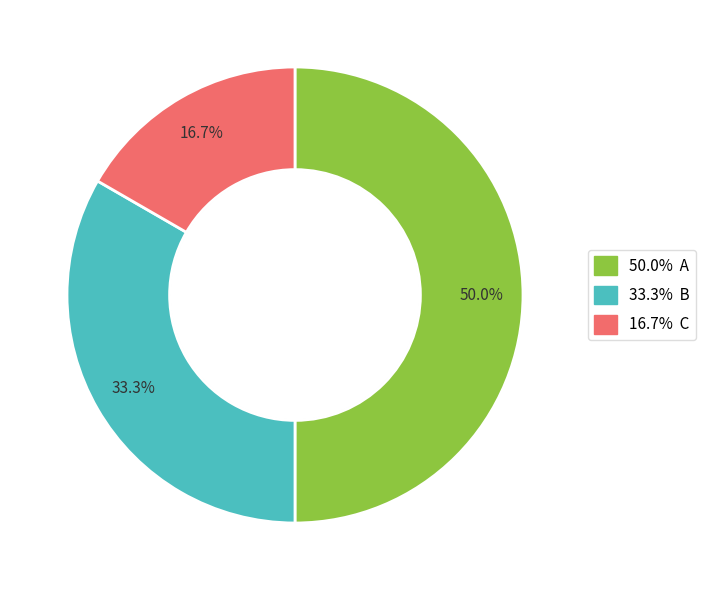

How many segments does this pie chart have?

3